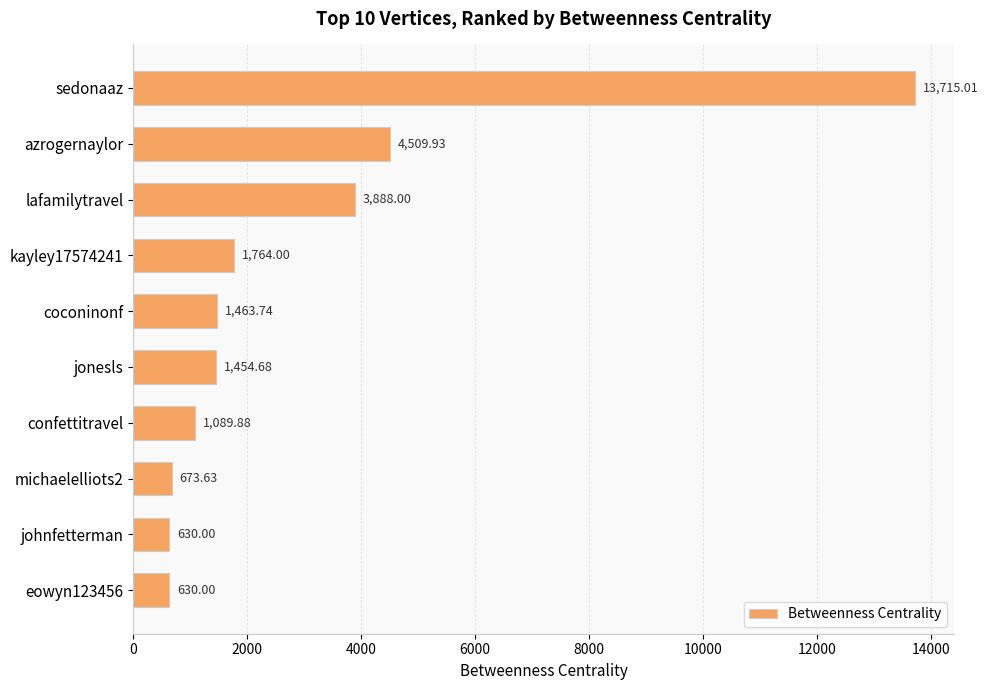

Which category has the highest value across all series?

sedonaaz